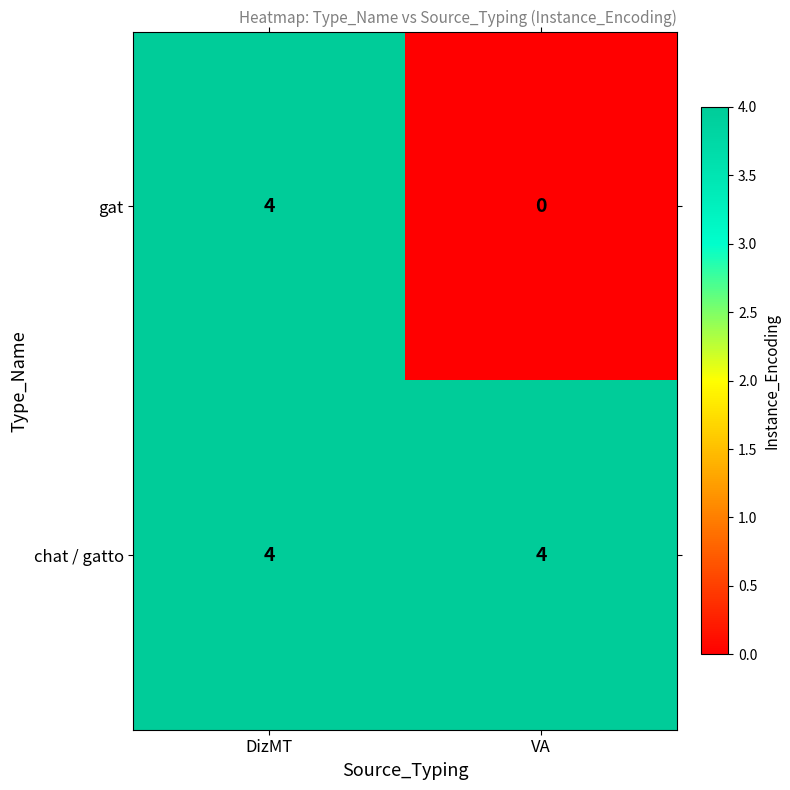

What is the average value of the chat / gatto series?

4